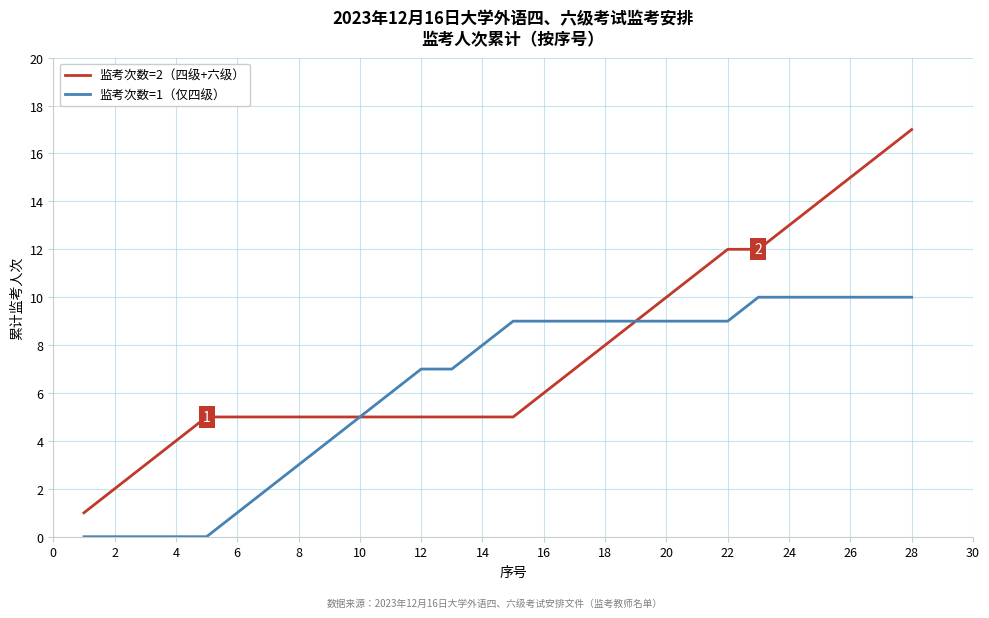

Which series has the largest total across all categories?

监考次数=2（四级+六级）